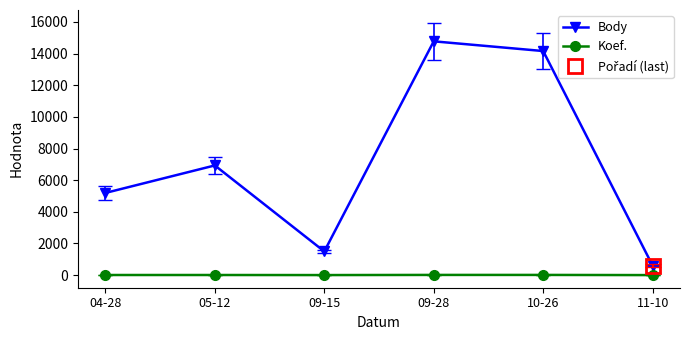

True or false: Body and Koef. intersect in this chart.

False